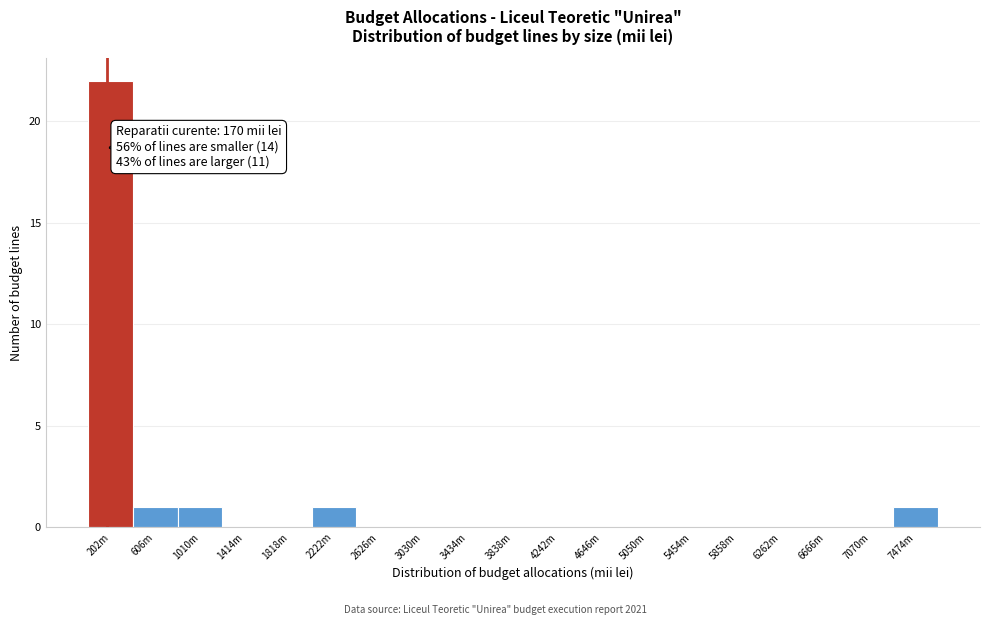

Reading right to left, extract all data points from this chart.

7474m=1	7070m=0	6666m=0	6262m=0	5858m=0	5454m=0	5050m=0	4646m=0	4242m=0	3838m=0	3434m=0	3030m=0	2626m=0	2222m=1	1818m=0	1414m=0	1010m=1	606m=1	202m=22